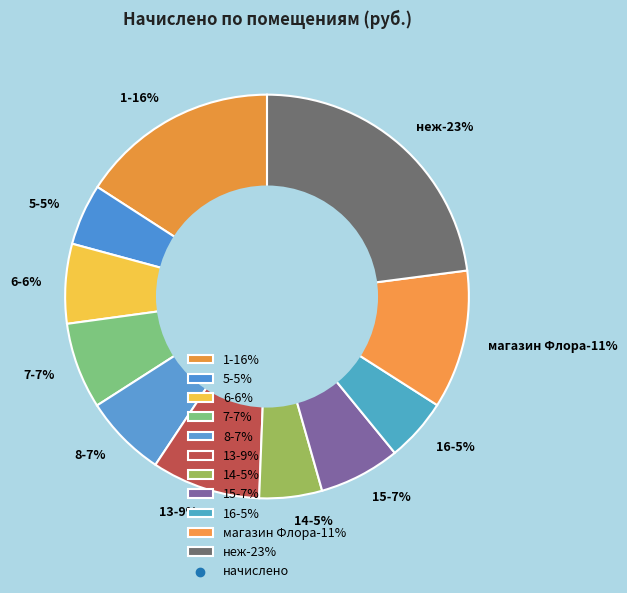

Is it true that 1 is 9% of the pie?

False